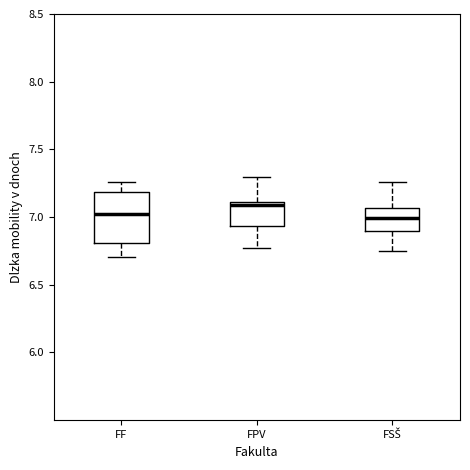

Where is the lower edge of the box for FPV on the y-axis? The values are not printed on the chart, so give them approximately, as read against the axis.

6.95